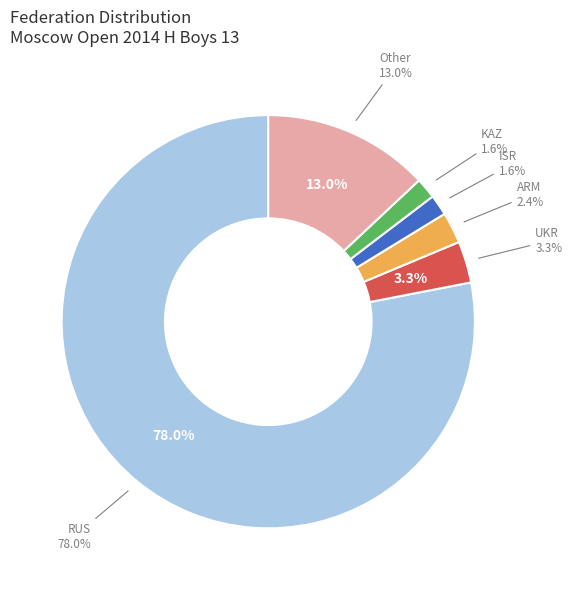

Rank the categories by value from highest to lowest.

RUS, Other, UKR, ARM, ISR, KAZ